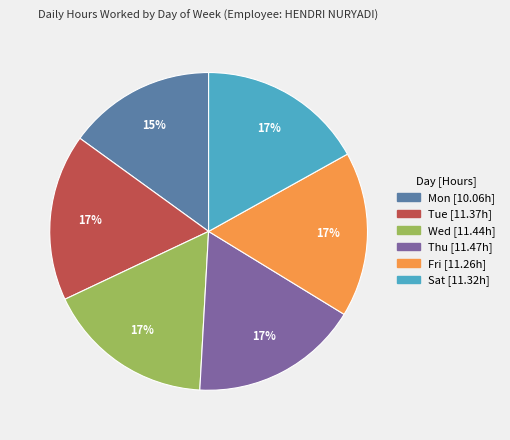

Does Fri represent more than half of the total?

No